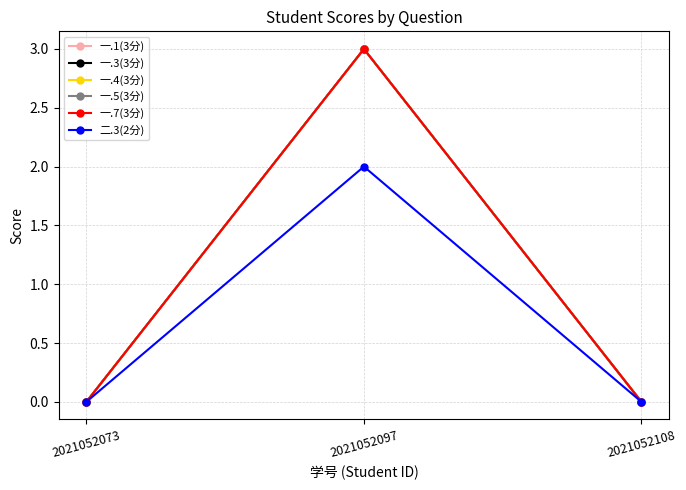

What are all the series names shown in the legend?

一.1(3分), 一.3(3分), 一.4(3分), 一.5(3分), 一.7(3分), 二.3(2分)